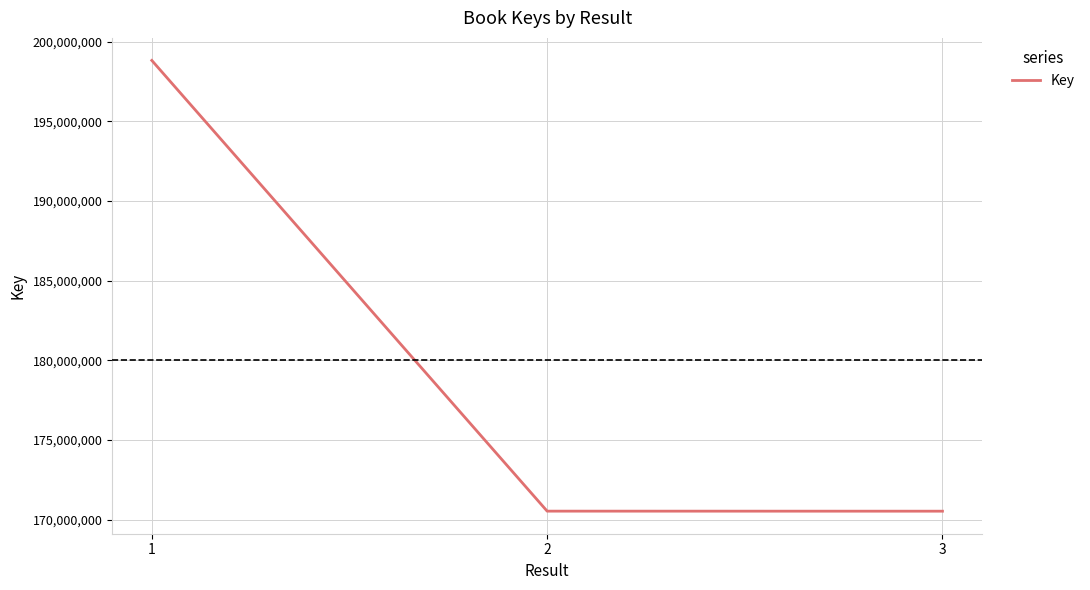

What is the minimum value shown in the chart?

170536672